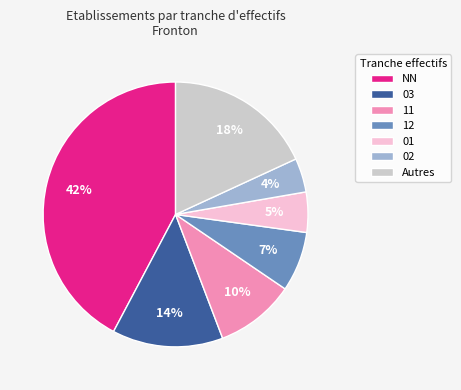

True or false: 11 accounts for 10% of the total.

True